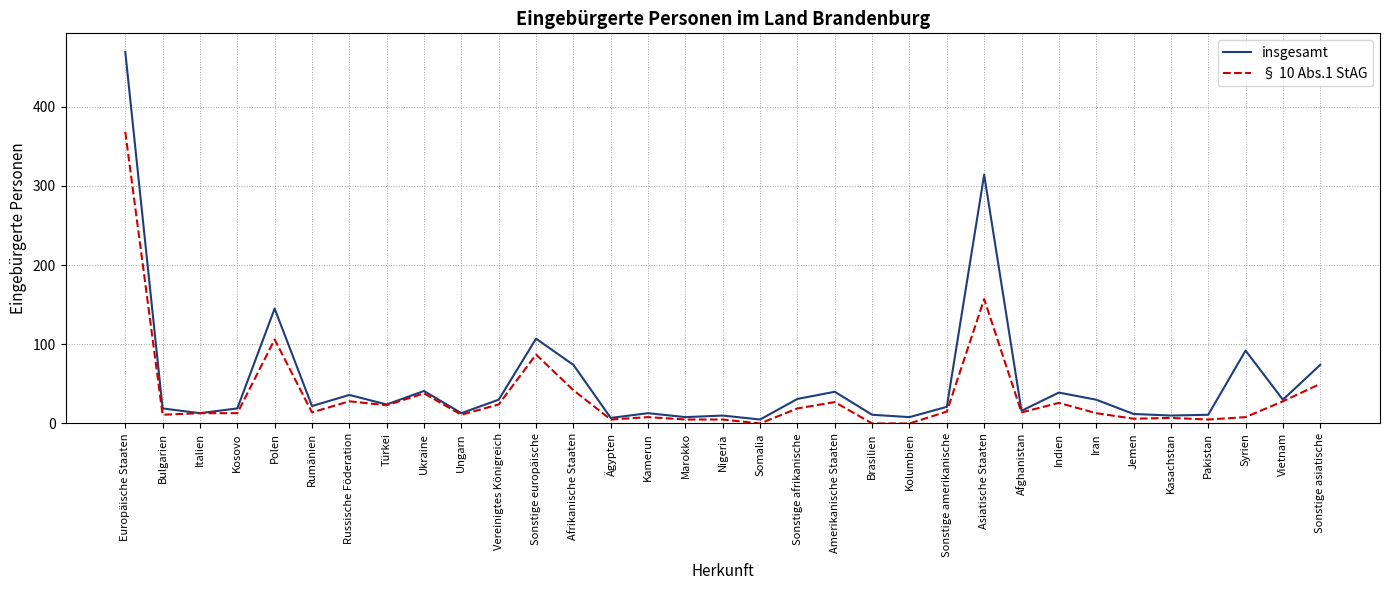

Is it true that insgesamt equals 12 at Jemen?

True